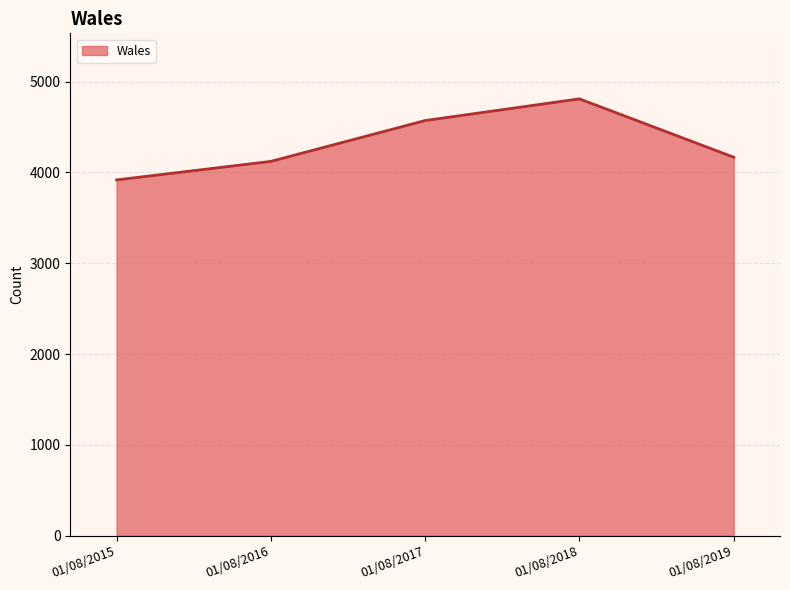

Is it true that the value at 01/08/2015 is 3918?

True